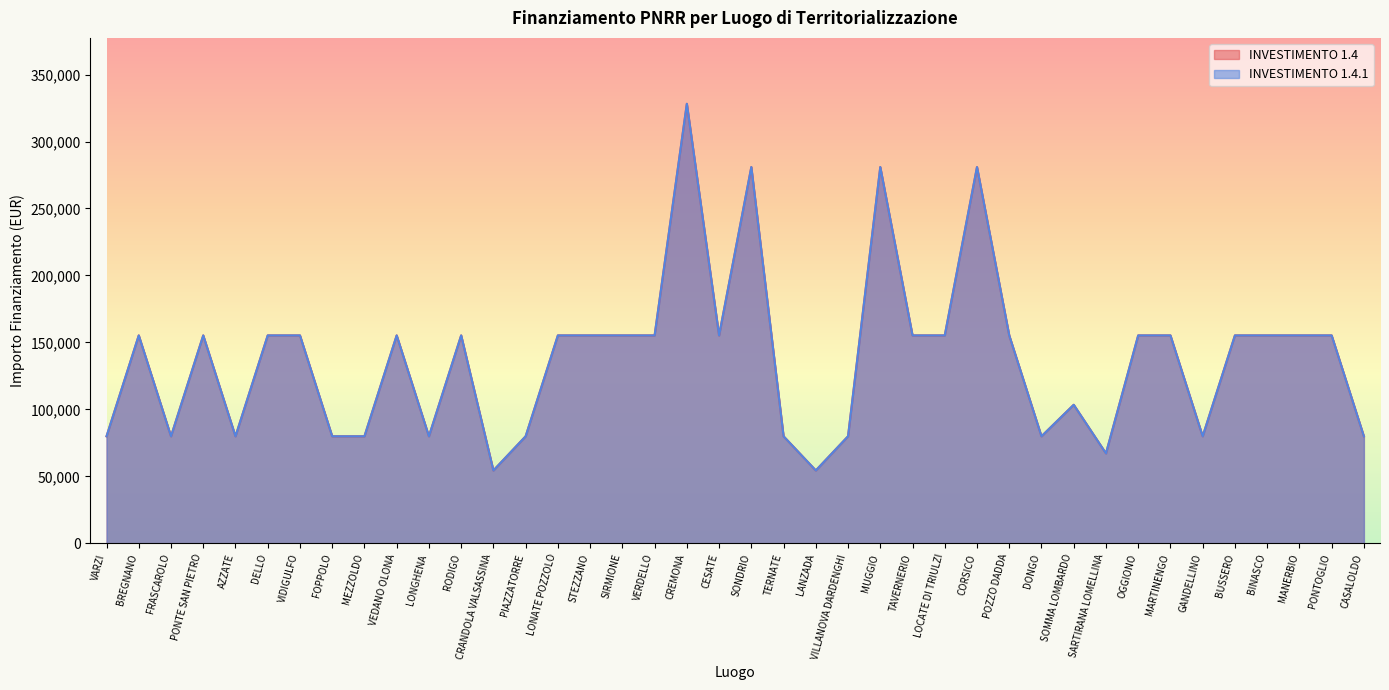

Is it true that 1.4.1 equals 155234 at MARTINENGO?

True